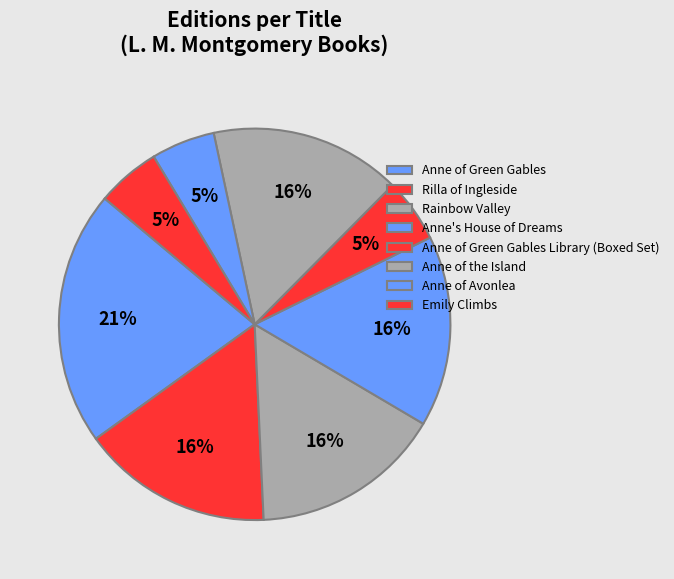

Does any single category account for the majority?

No